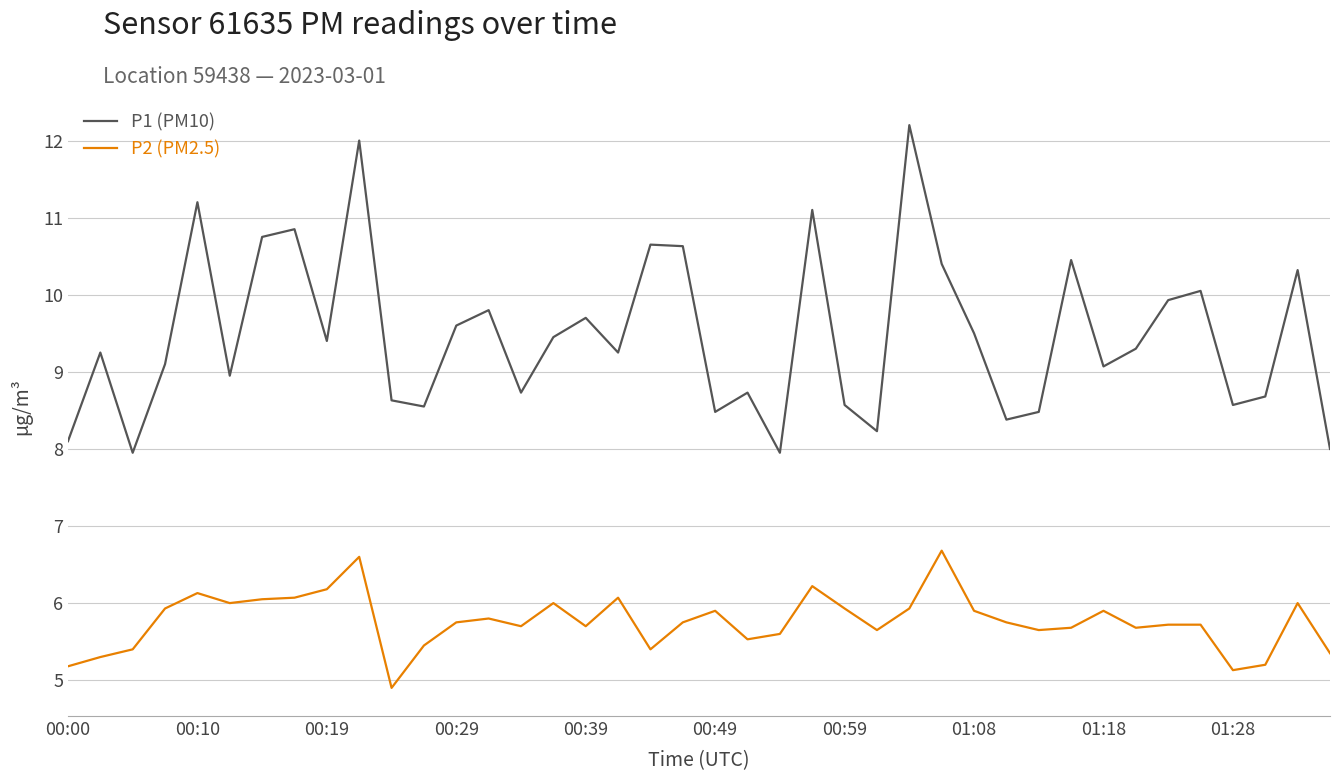

Which series has the largest total across all categories?

P1 (PM10)